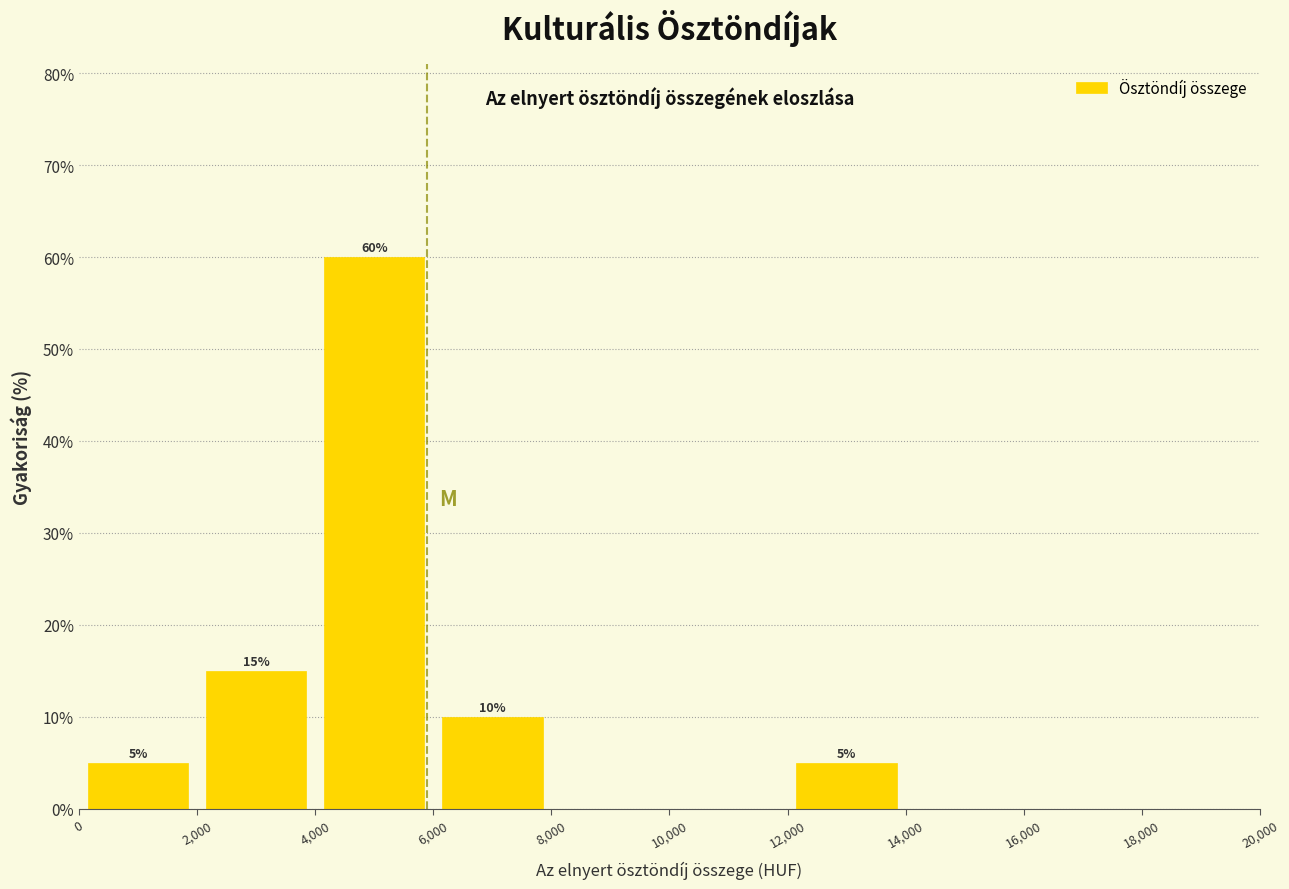

Over which range of the x-axis is the bar tallest?

4,000 to 6,000